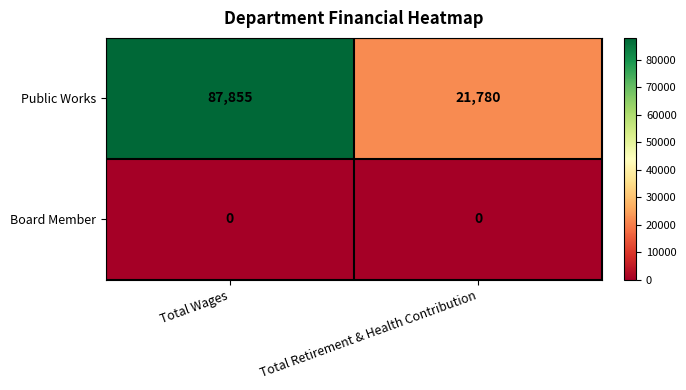

Rank the series by their average value, from lowest to highest.

Board Member, Public Works